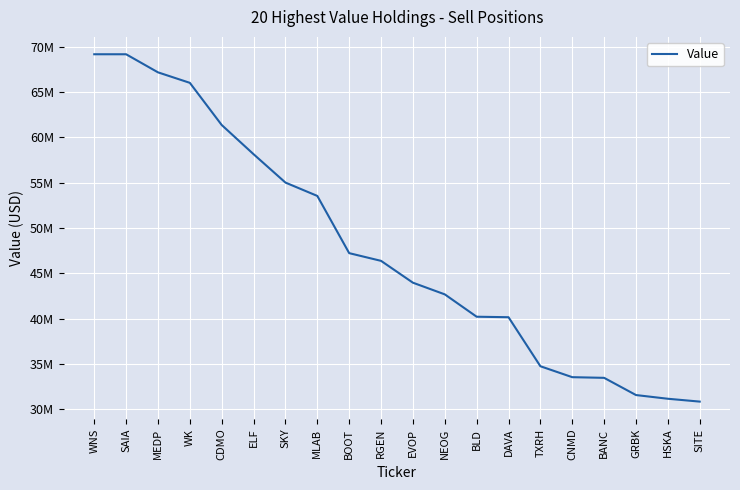

What is the difference between the values at MLAB and BOOT?

6311000